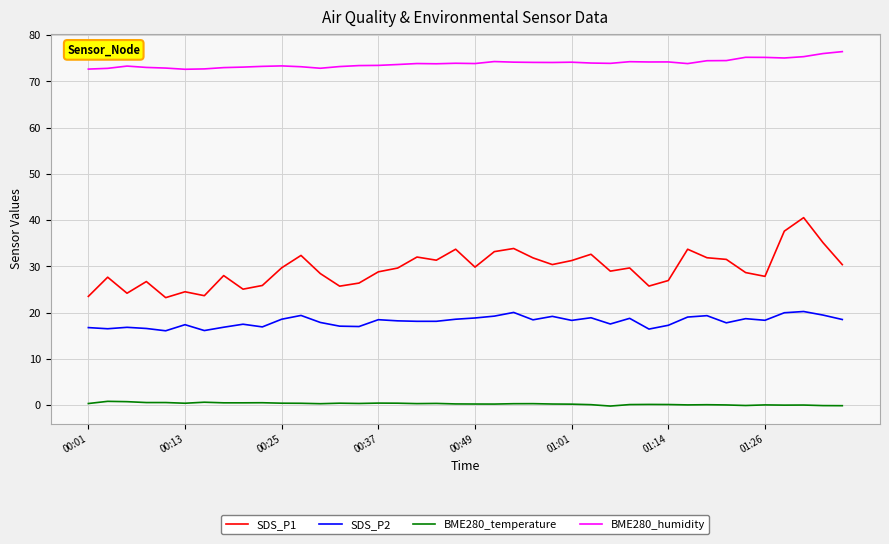

What is the greatest value displayed?

76.5